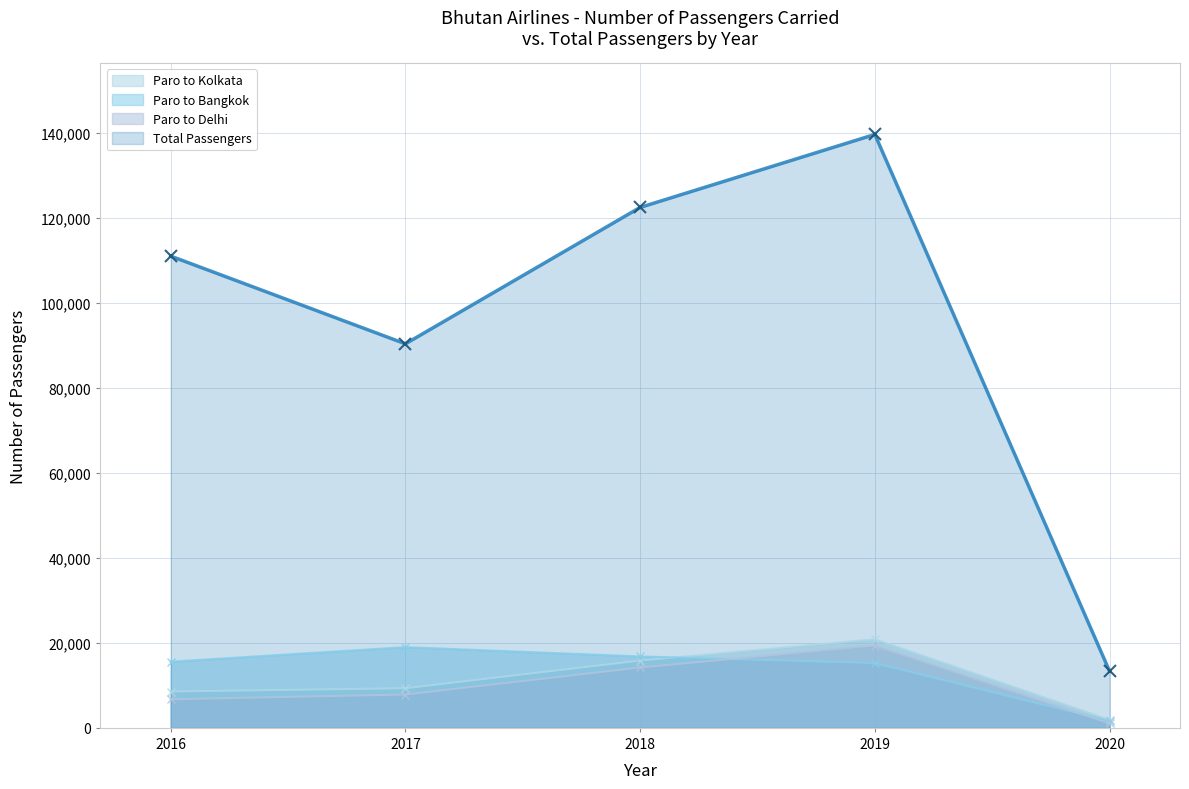

The value of Paro to Delhi at 2020 is 1404. True or false?

False